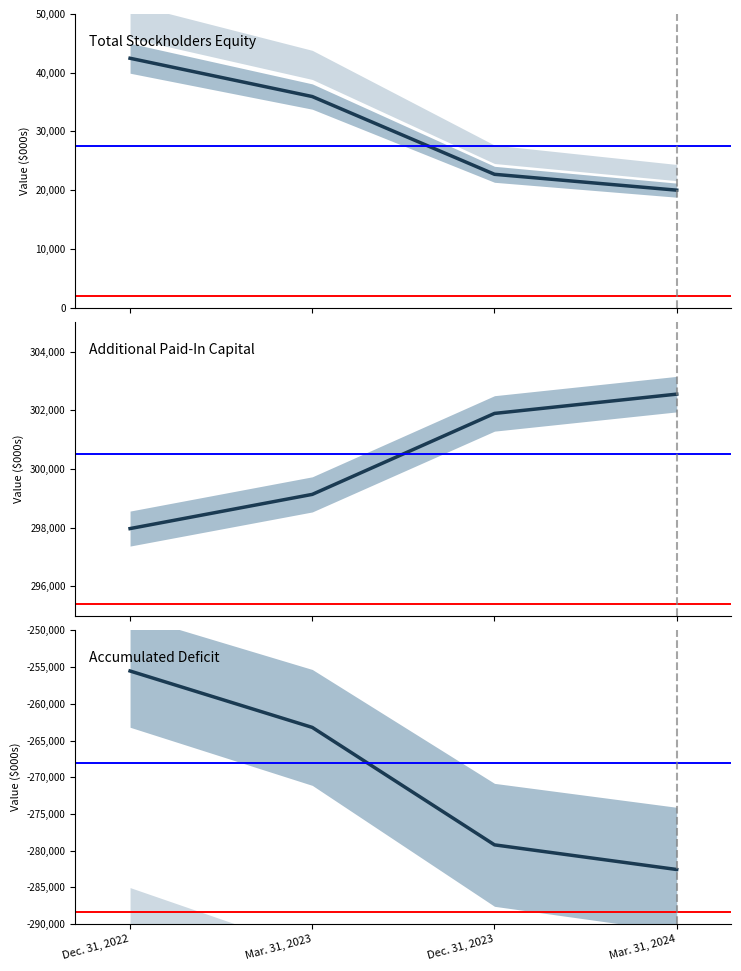

Is the value of Total Stockholders Equity at Dec. 31, 2022 greater than the value of Accumulated Deficit at Dec. 31, 2022?

Yes